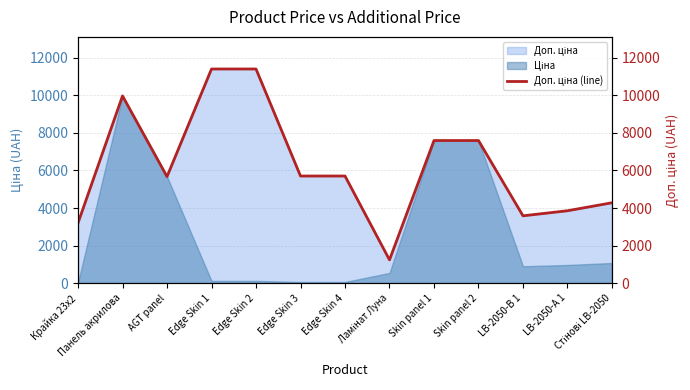

What is the minimum value shown in the chart?

1235.4